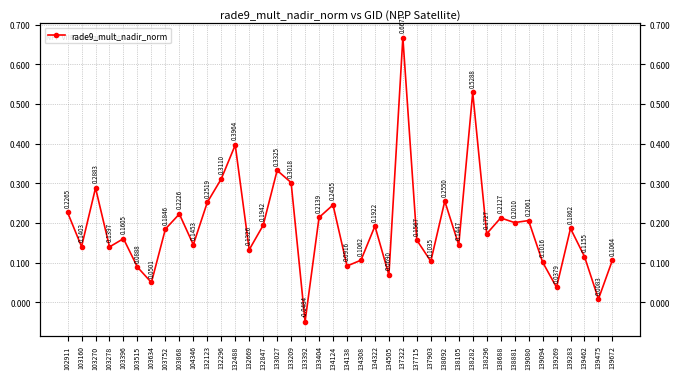

How many lines are shown in the chart?

1